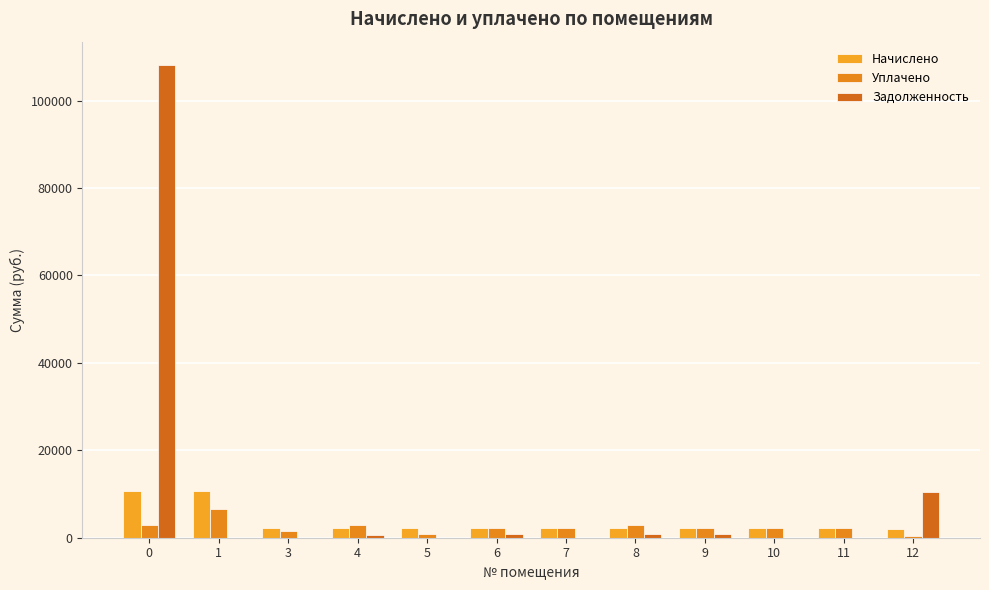

Is it true that Задолженность equals 0.0 at 11?

True